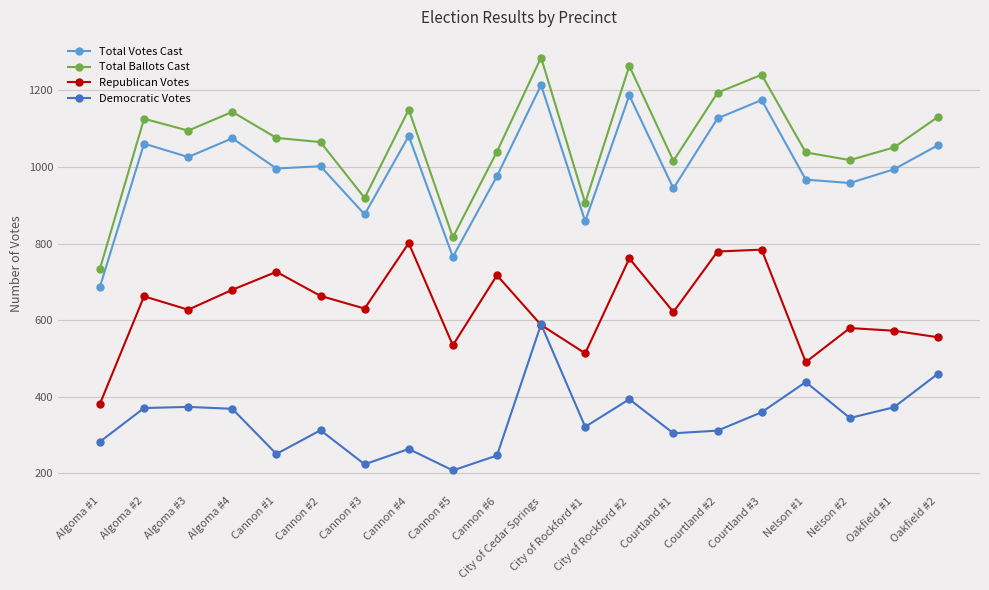

What is the total value across all series at Nelson #2?

2899